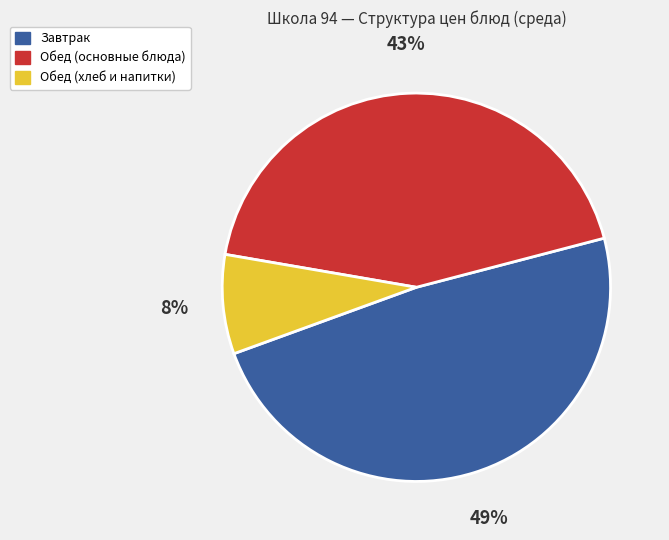

What is the smallest slice in the pie chart?

Обед (хлеб и напитки)